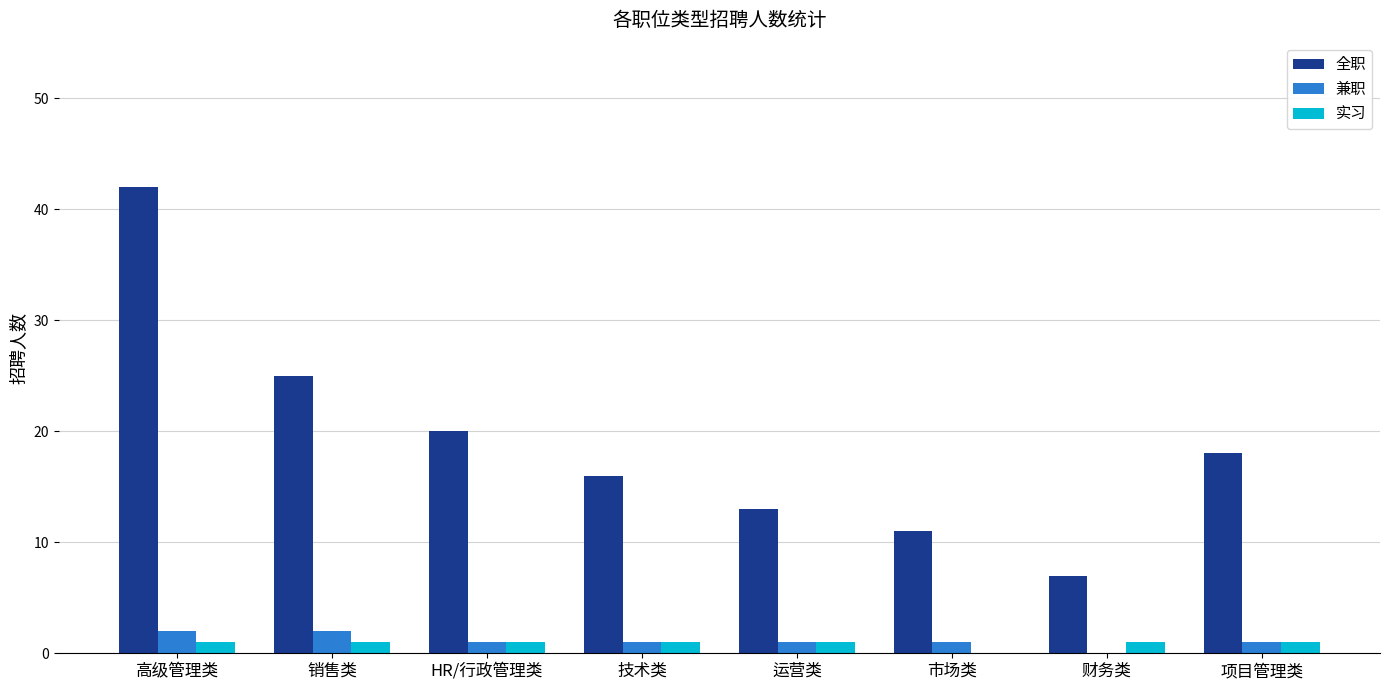

Where is 全职 nearest to the value 24?

销售类